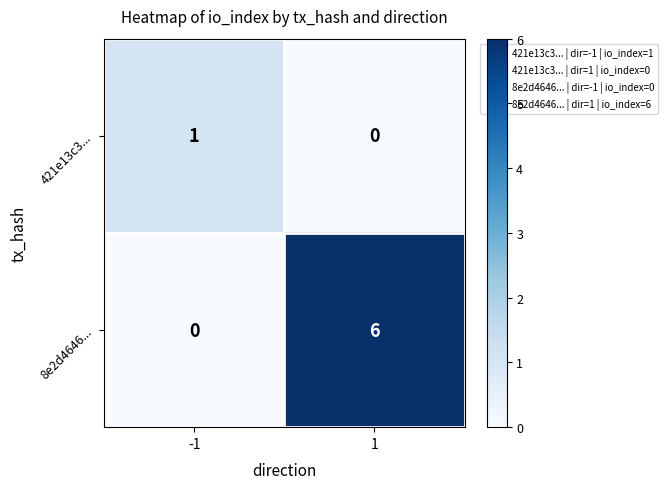

What is the total value across all series at 1?

6